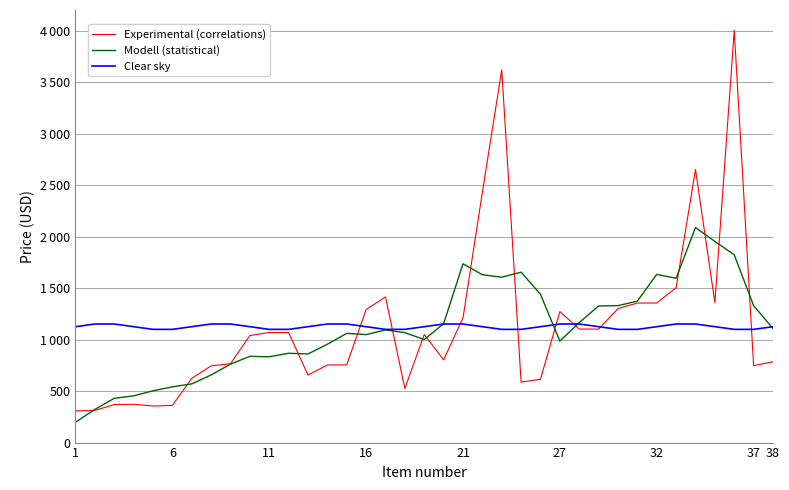

Does the chart display data point markers on the line(s)?

No